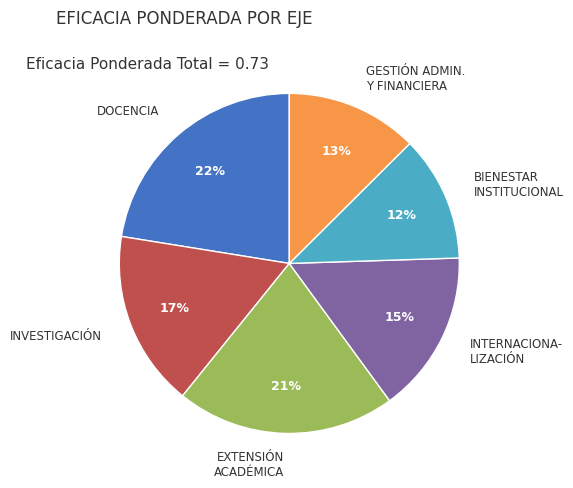

Which category has the biggest portion of the pie?

DOCENCIA